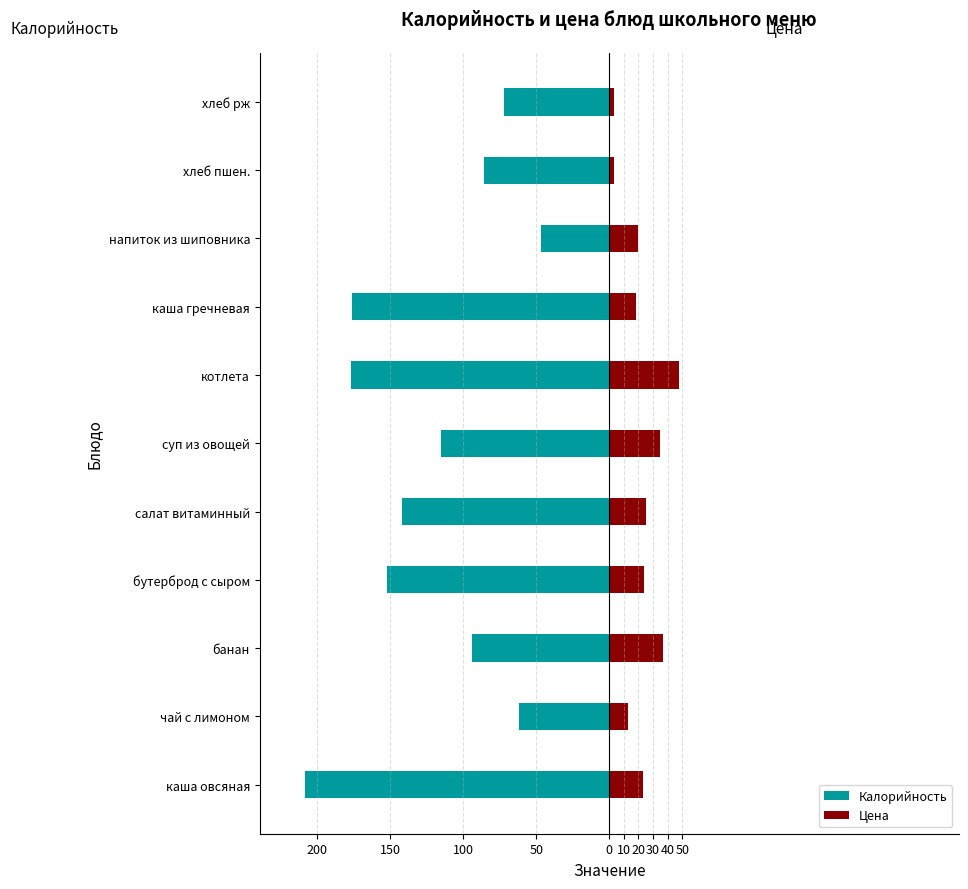

Reading left to right, what are all the values shown in this chart?

Калорийность: -208	-62	-94	-152	-142	-115	-177	-176	-47	-86	-72
Цена: 23	13	37	24	25	35	48	18	20	3	3